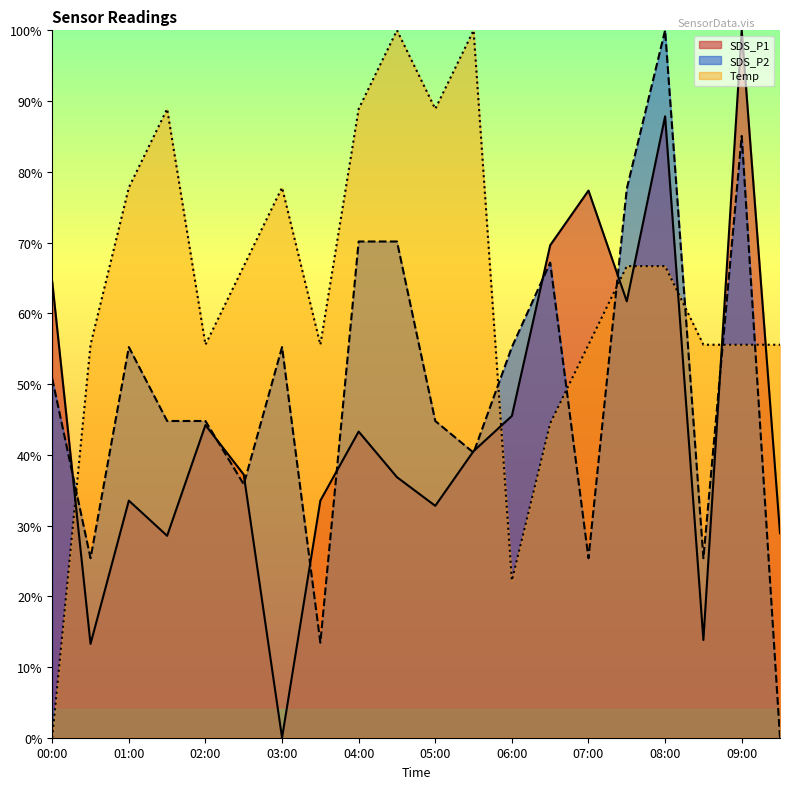

Reading left to right, list all the values displayed in this chart.

SDS_P1: 00:00=0.6	00:30=0.1	01:00=0.3	01:30=0.3	02:00=0.4	02:30=0.4	03:00=0.0	03:30=0.3	04:00=0.4	04:30=0.4	05:00=0.3	05:30=0.4	06:00=0.5	06:30=0.7	07:00=0.8	07:30=0.6	08:00=0.9	08:30=0.1	09:00=1.0	09:30=0.3
SDS_P2: 00:00=0.5	00:30=0.3	01:00=0.6	01:30=0.4	02:00=0.4	02:30=0.4	03:00=0.6	03:30=0.1	04:00=0.7	04:30=0.7	05:00=0.4	05:30=0.4	06:00=0.6	06:30=0.7	07:00=0.3	07:30=0.8	08:00=1.0	08:30=0.3	09:00=0.9	09:30=0.0
Temp: 00:00=0.0	00:30=0.6	01:00=0.8	01:30=0.9	02:00=0.6	02:30=0.7	03:00=0.8	03:30=0.6	04:00=0.9	04:30=1.0	05:00=0.9	05:30=1.0	06:00=0.2	06:30=0.4	07:00=0.6	07:30=0.7	08:00=0.7	08:30=0.6	09:00=0.6	09:30=0.6